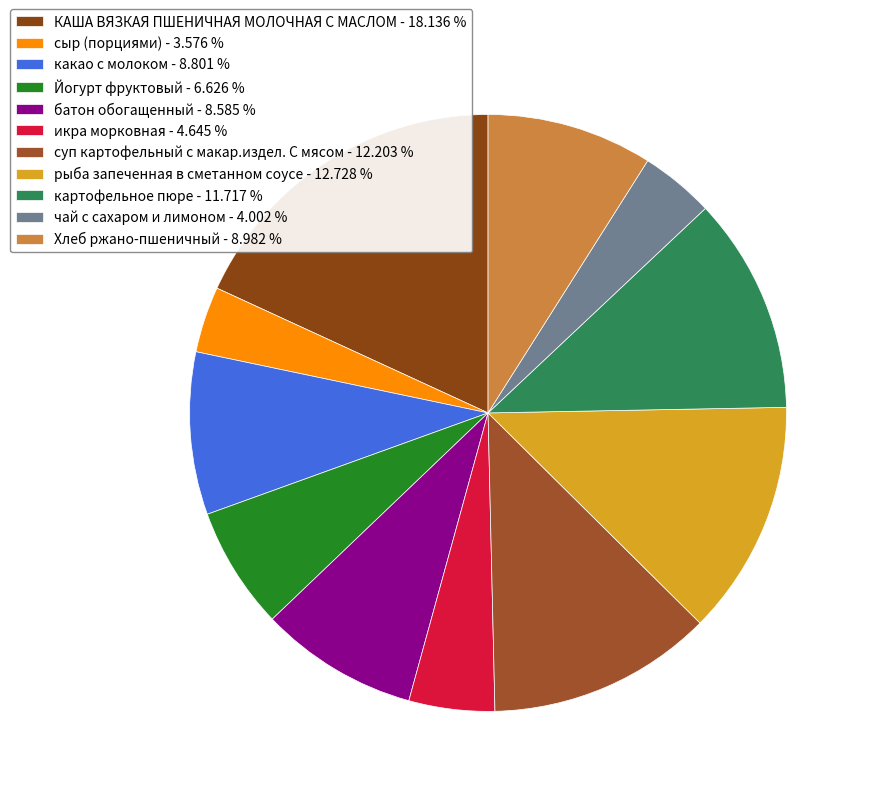

How many slices are in this pie chart?

11